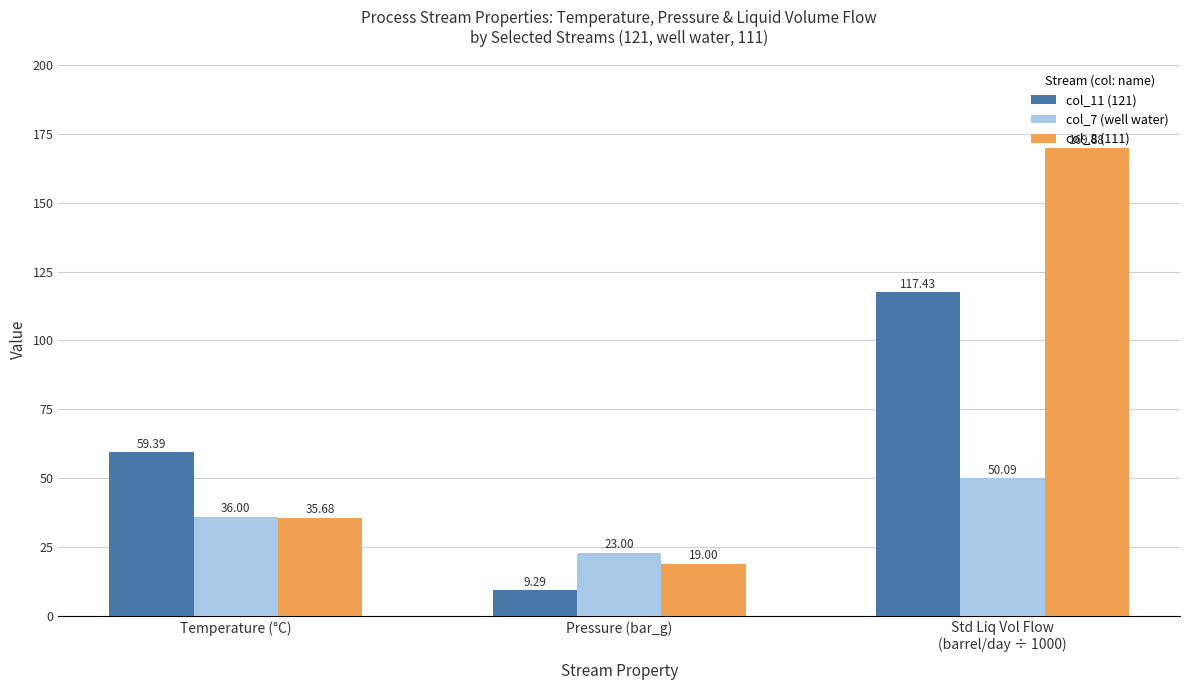

What is the value of the col_11 (121) bar at the 1st from the left?

59.4